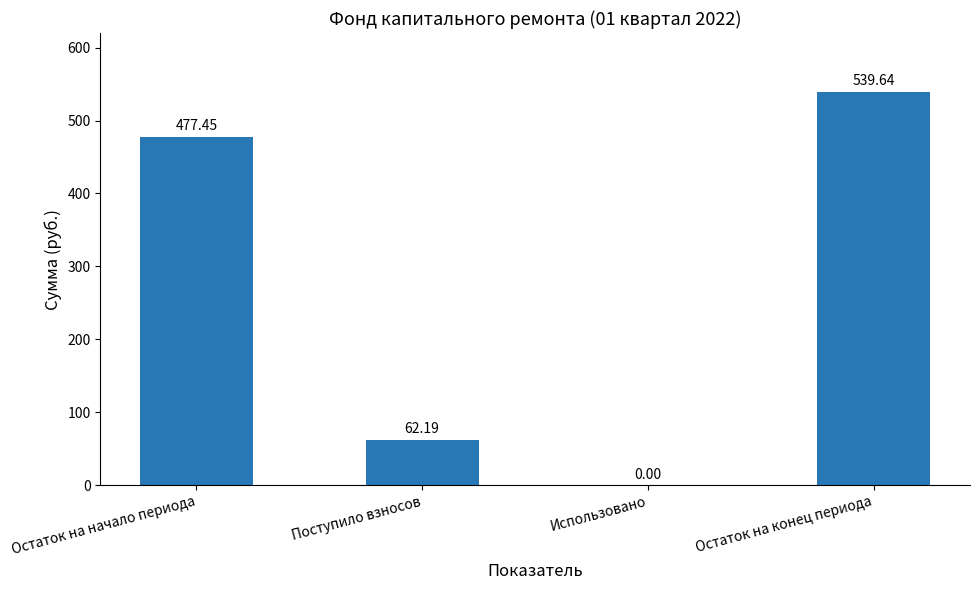

At which label is the value closest to 269?

Поступило взносов